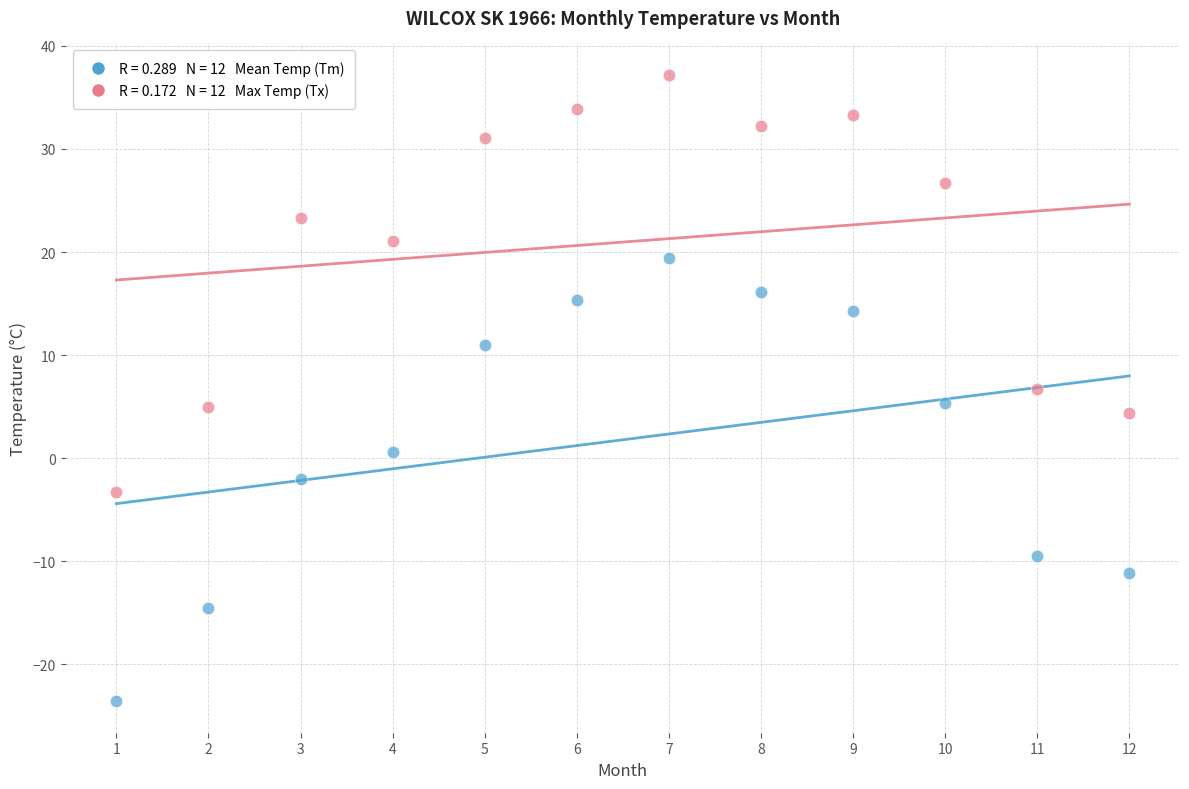

Across all data points, what is the range of X values (max minus min)?

11.0